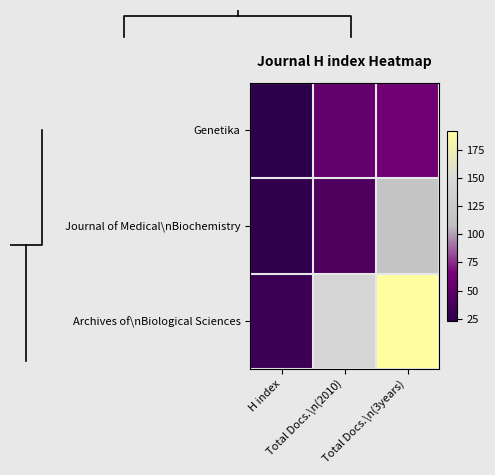

The value of Journal of Medical\nBiochemistry at H index is 43. True or false?

False